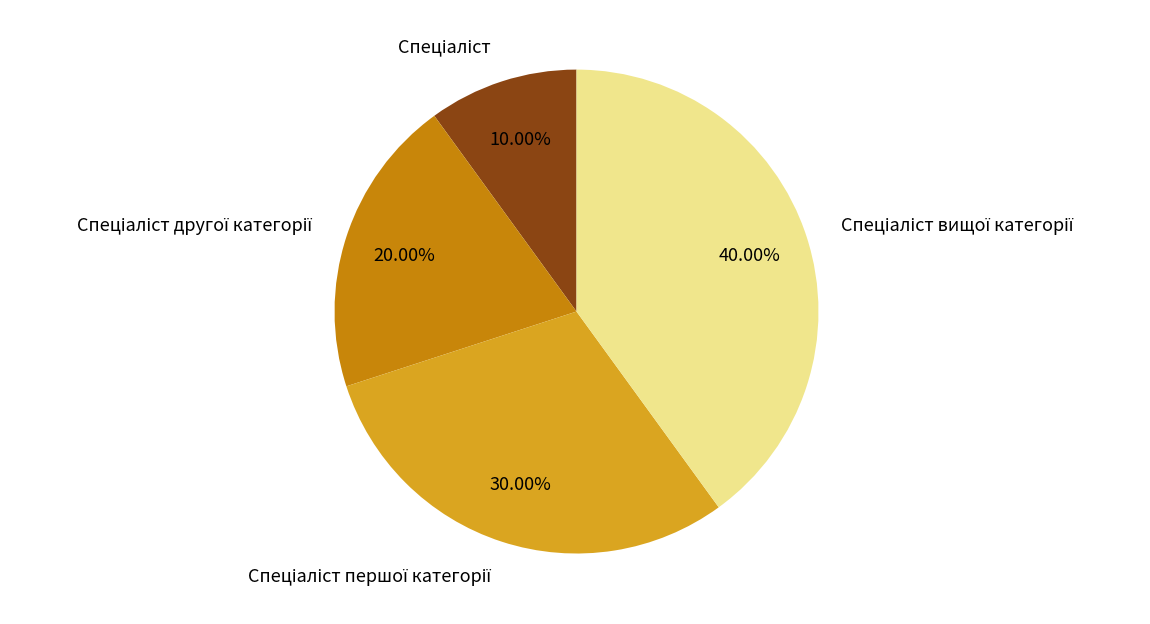

Does any single category account for the majority?

No